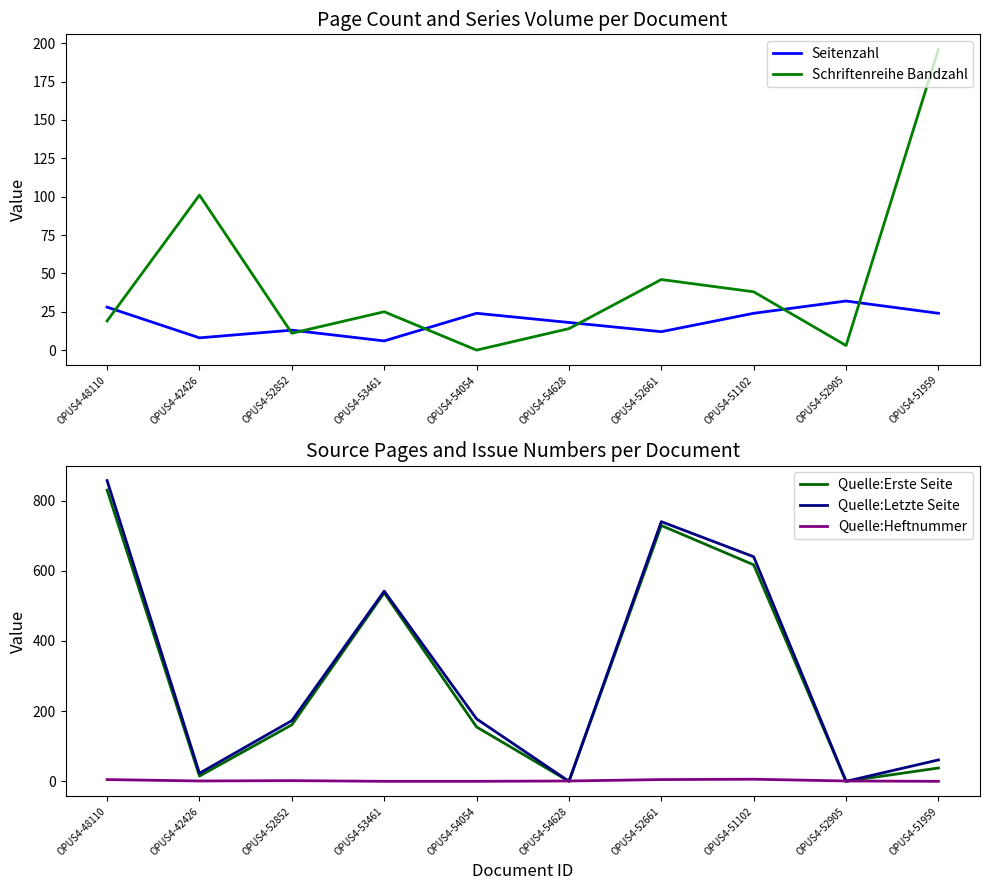

Does the chart have visible grid lines?

No